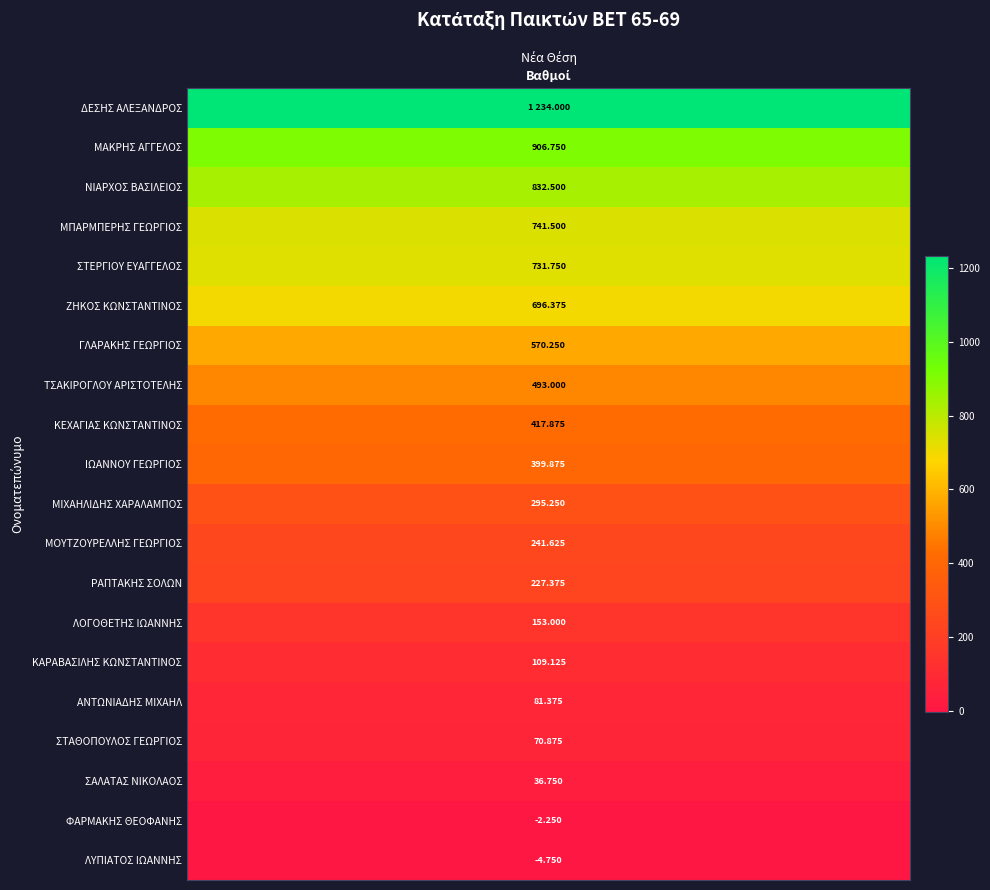

How many values are below zero?

2